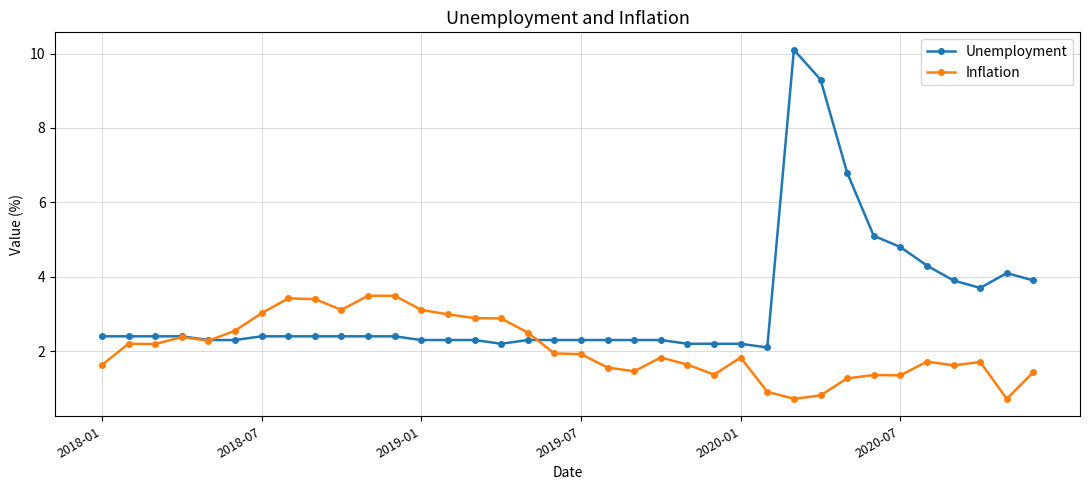

What is the value of the Inflation point at the 24th from the left?

1.4